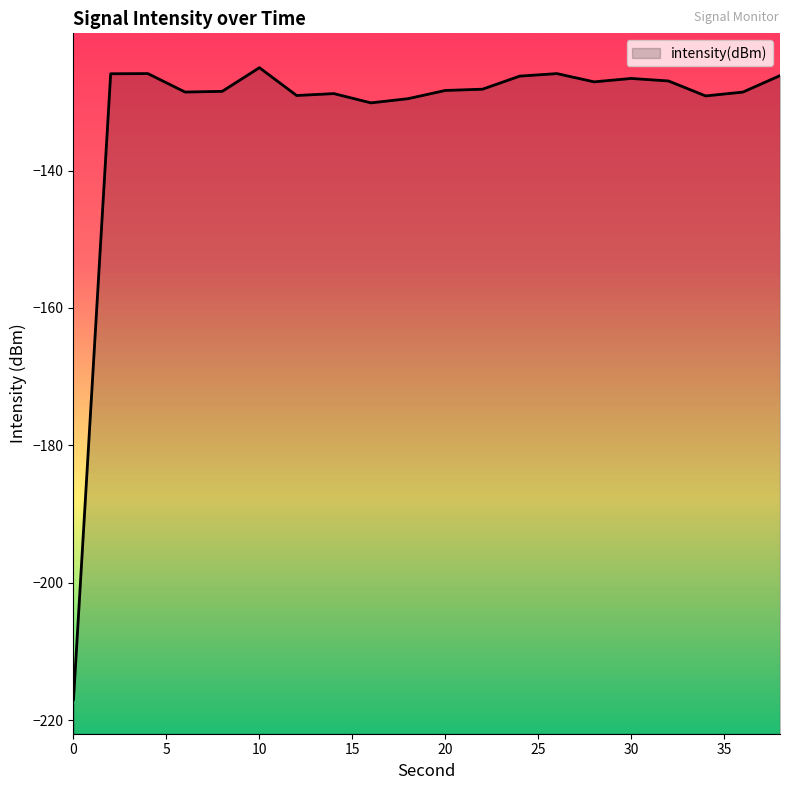

How many points are lower than both their immediate neighbors (excluding endpoints)?

5